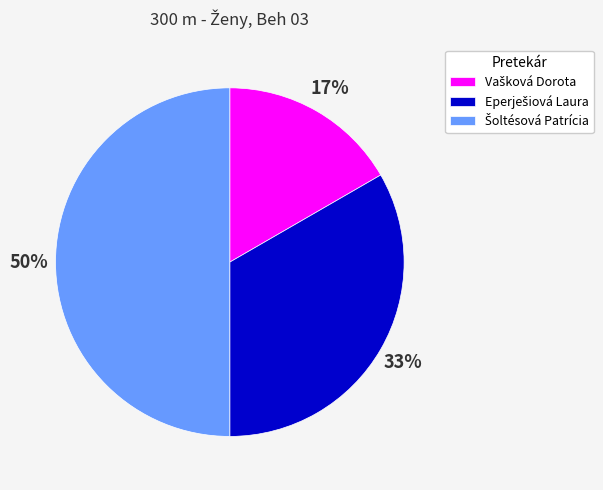

To the nearest percent, what is the average slice percentage?

33%